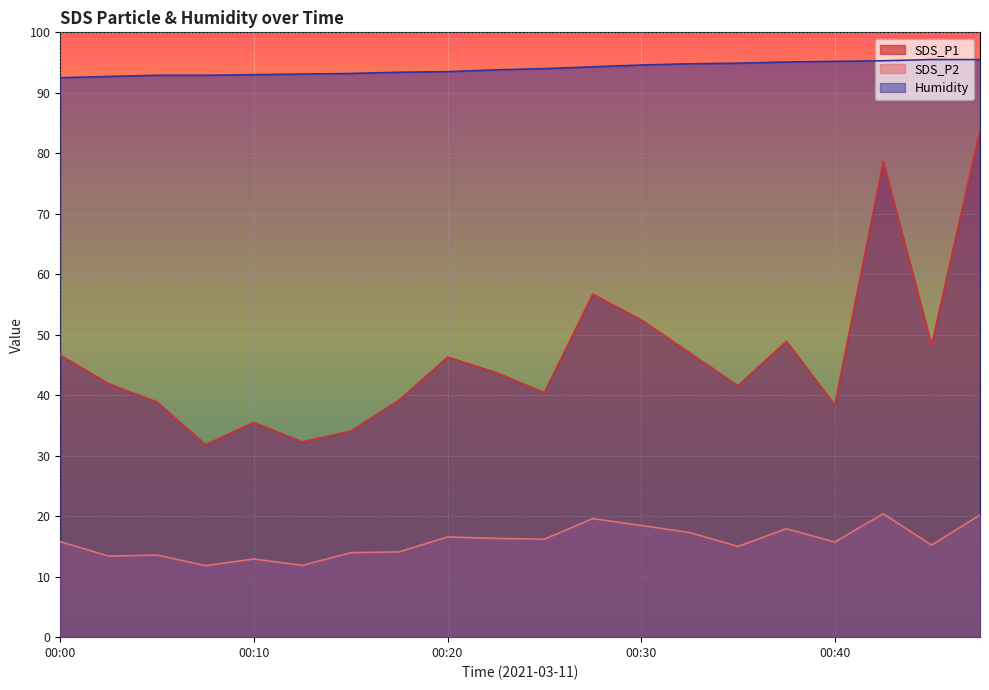

True or false: Humidity has more than 1 interior local peaks.

False